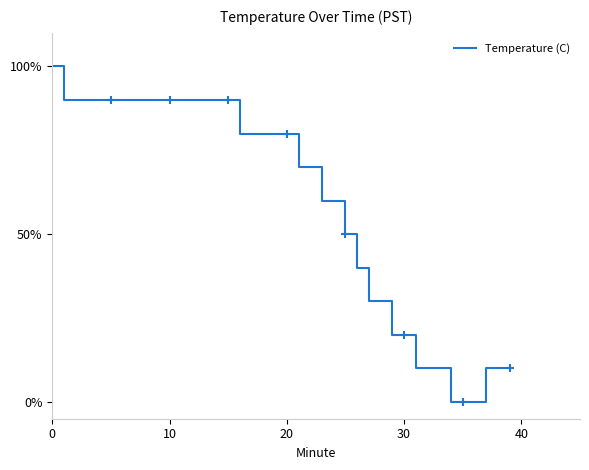

How many values are above zero?

37